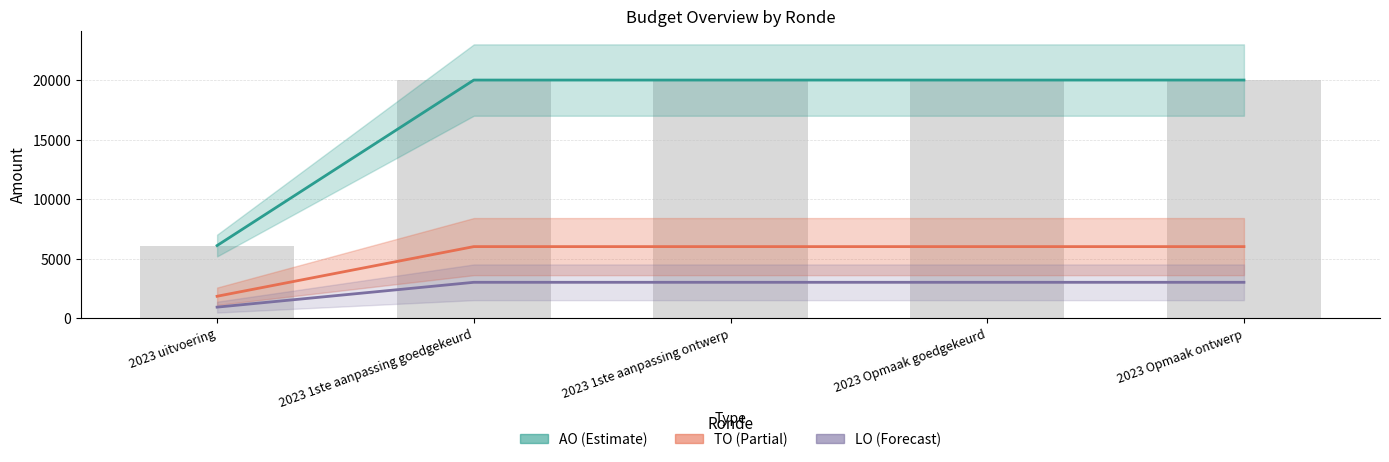

Reading left to right, list all the values displayed in this chart.

AO (Estimate): 2023 uitvoering=6089.0	2023 1ste aanpassing goedgekeurd=20000.0	2023 1ste aanpassing ontwerp=20000.0	2023 Opmaak goedgekeurd=20000.0	2023 Opmaak ontwerp=20000.0
TO (Partial): 2023 uitvoering=1826.7	2023 1ste aanpassing goedgekeurd=6000.0	2023 1ste aanpassing ontwerp=6000.0	2023 Opmaak goedgekeurd=6000.0	2023 Opmaak ontwerp=6000.0
LO (Forecast): 2023 uitvoering=913.4	2023 1ste aanpassing goedgekeurd=3000.0	2023 1ste aanpassing ontwerp=3000.0	2023 Opmaak goedgekeurd=3000.0	2023 Opmaak ontwerp=3000.0